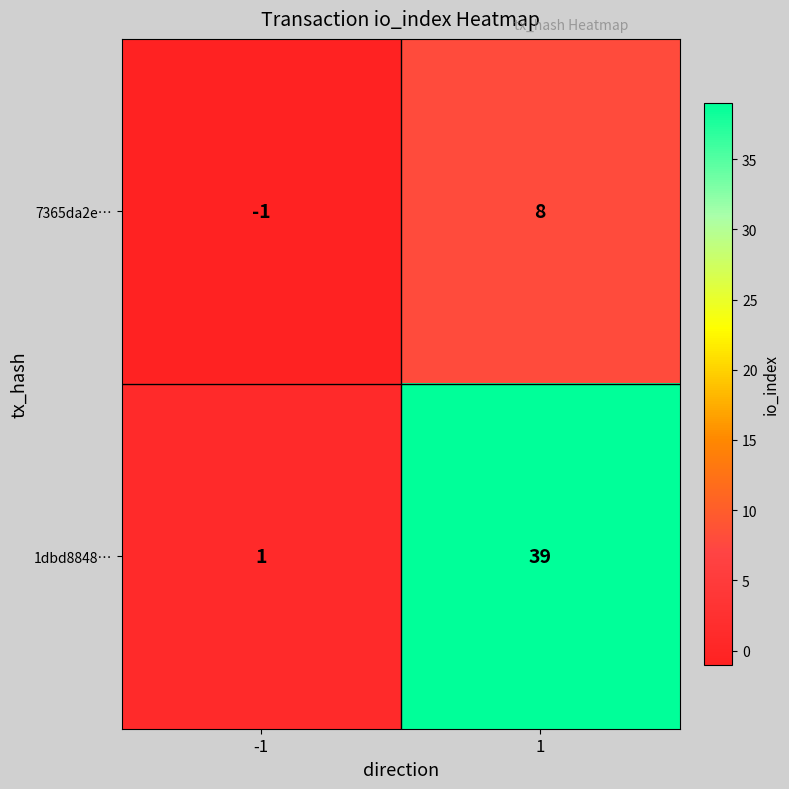

Reading left to right, list all the values displayed in this chart.

7365da2e…: -1=-1	1=8
1dbd8848…: -1=1	1=39